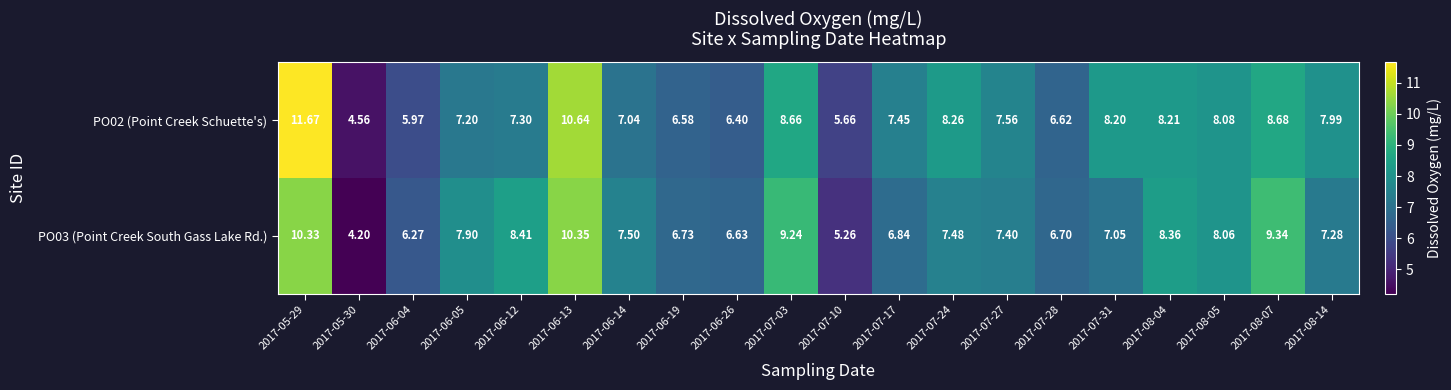

At 2017-06-26, list the series in order from smallest to largest.

PO02 (Point Creek Schuette's), PO03 (Point Creek South Gass Lake Rd.)